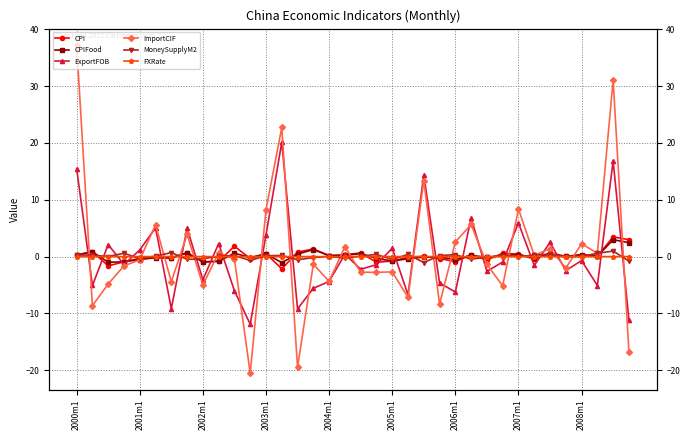

The value of MoneySupplyM2 at 13 is 0.2. True or false?

True